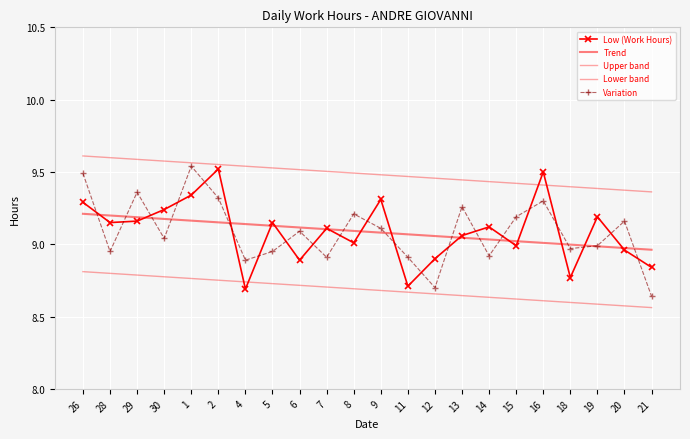

True or false: Trend and Upper band intersect in this chart.

False